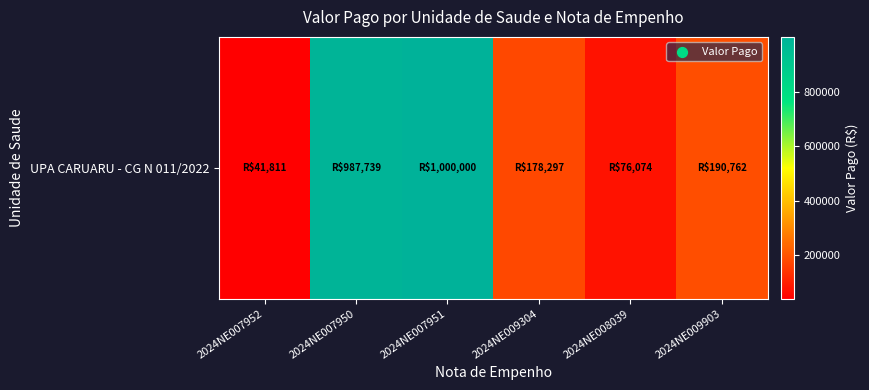

What is the change in value from 2024NE007952 to 2024NE007950?

+945927.9